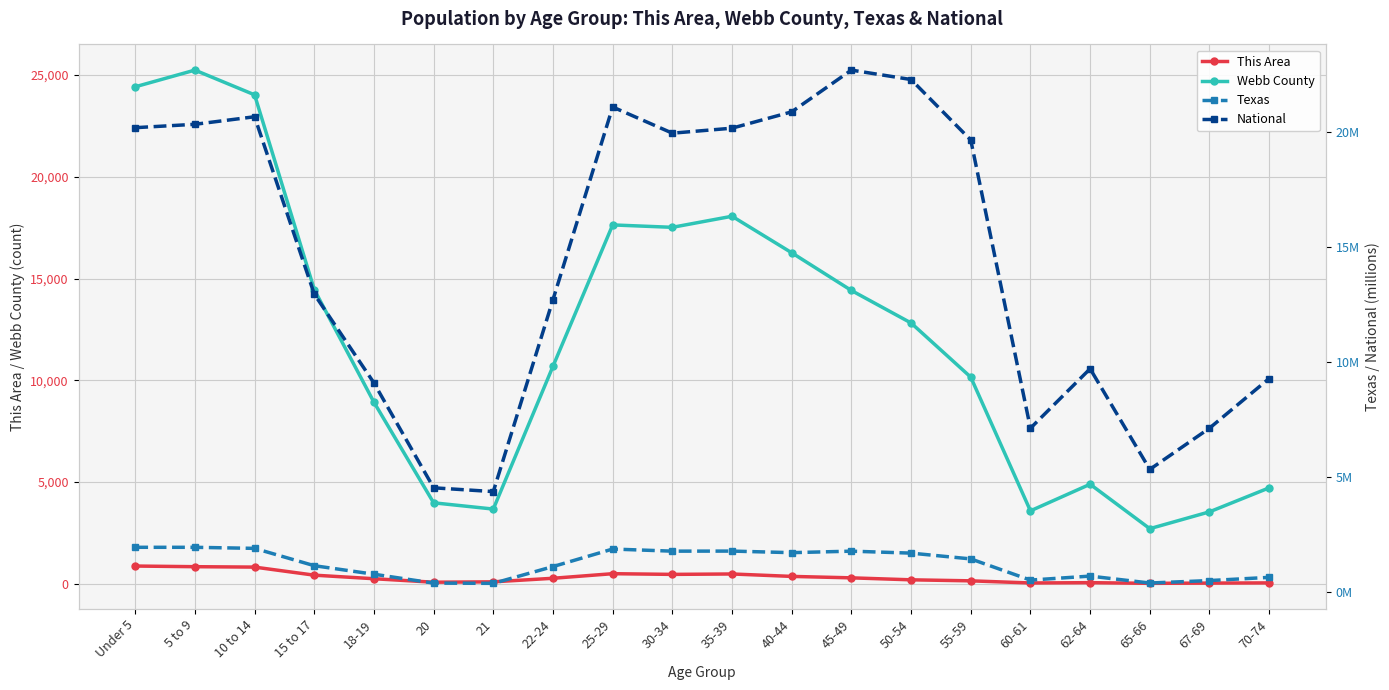

How many interior local valleys does the Texas series have?

5